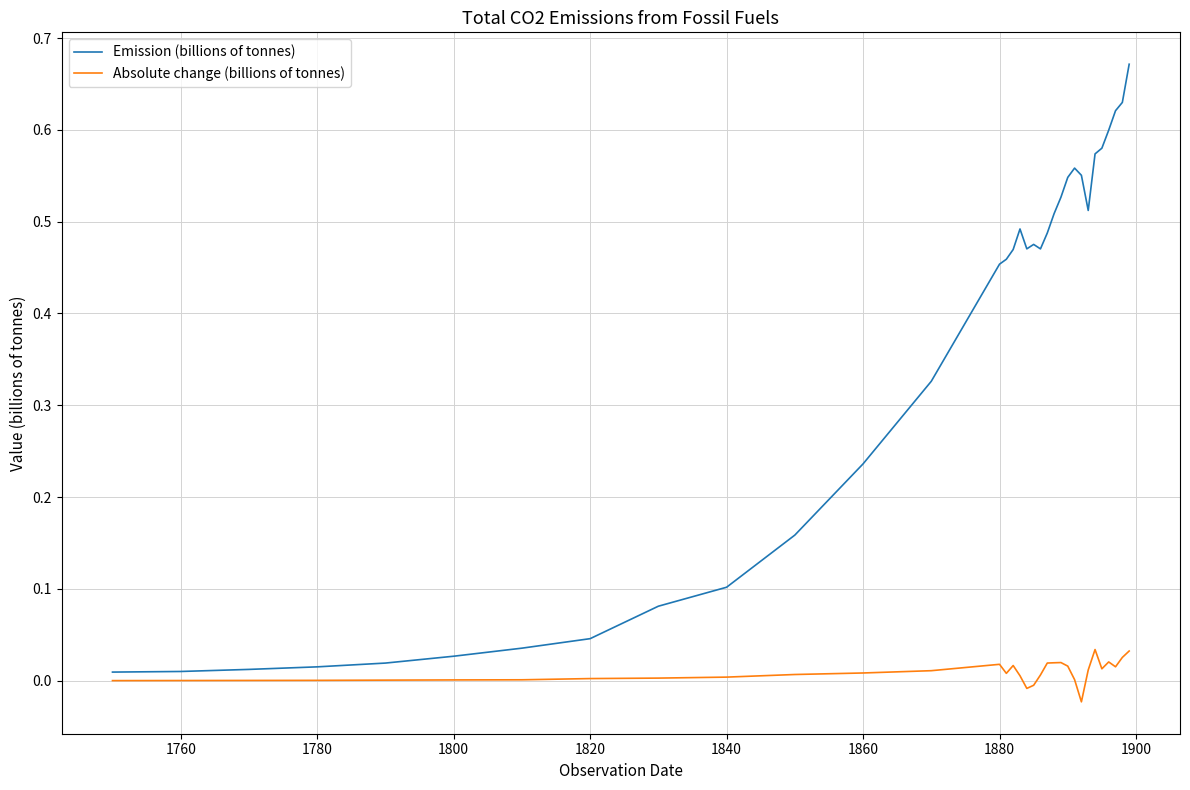

List the series in order of their peak value, lowest first.

Absolute change (billions of tonnes), Emission (billions of tonnes)